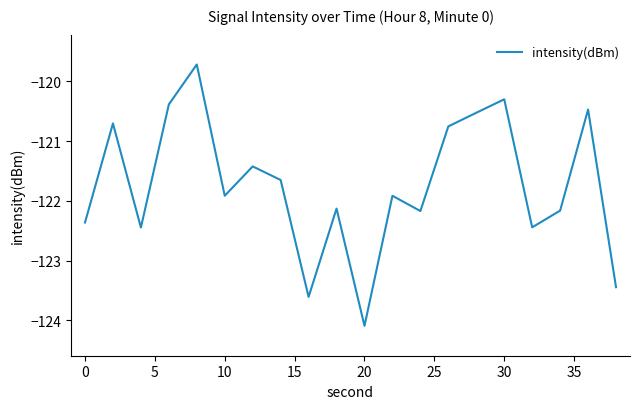

What is the difference between the maximum and minimum values?

4.4